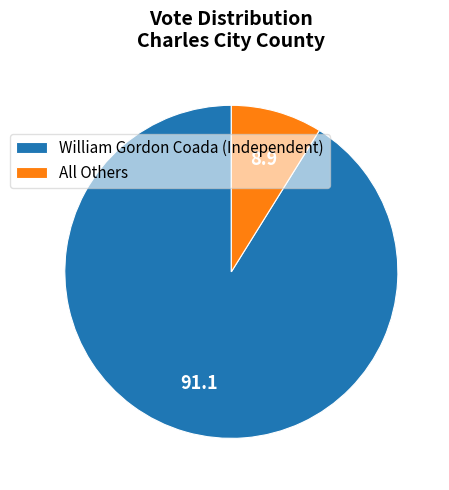

Is the sum of William Gordon Coada (Independent) and All Others greater than half?

Yes